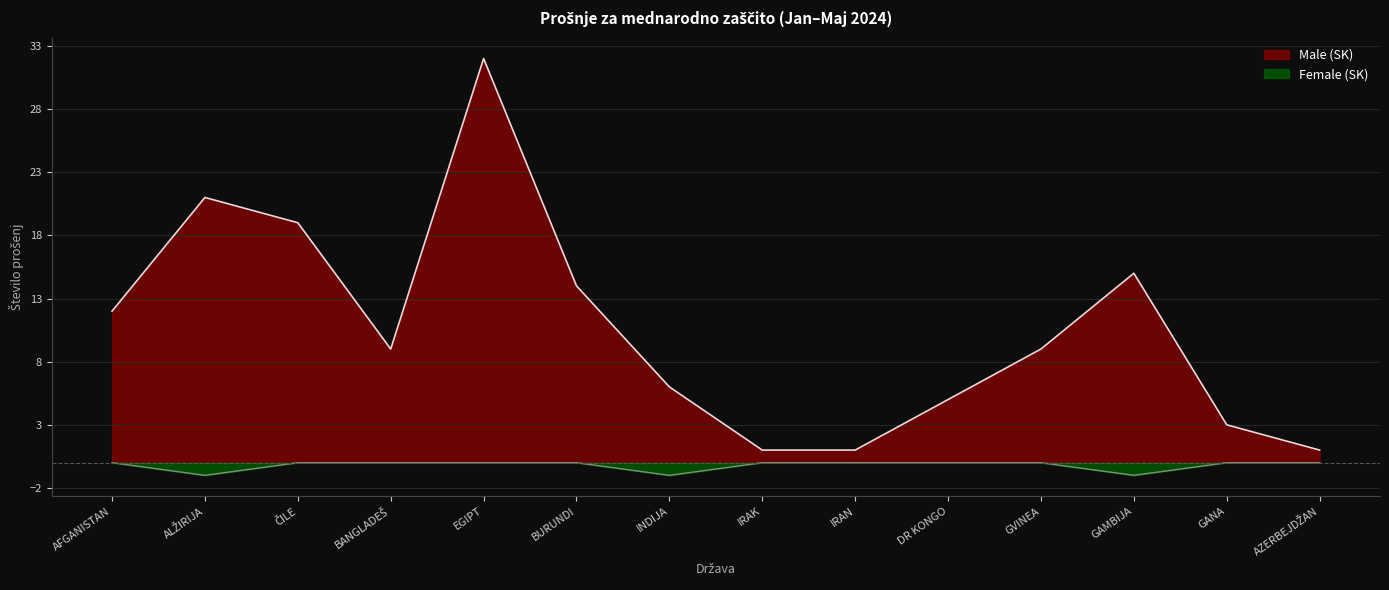

What position from the left is IRAK?

8